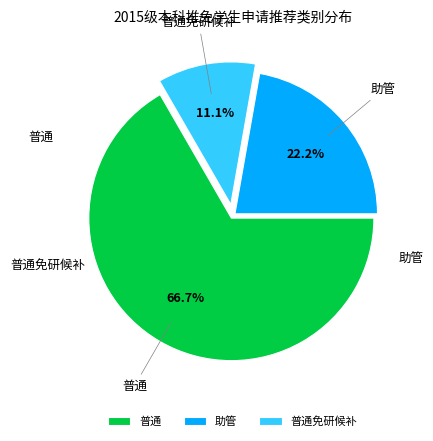

Rank the categories by value from highest to lowest.

普通, 助管, 普通免研候补